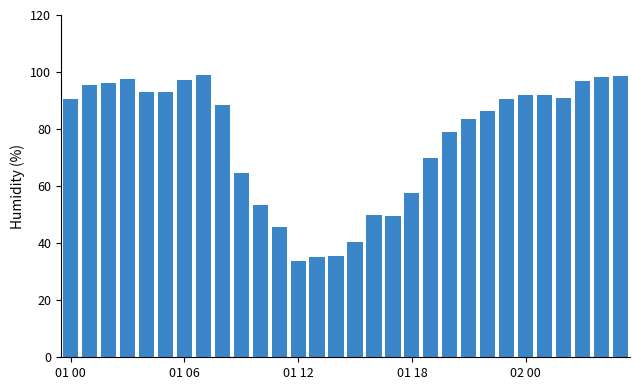

What is the value of the 14th bar from the left?

35.0